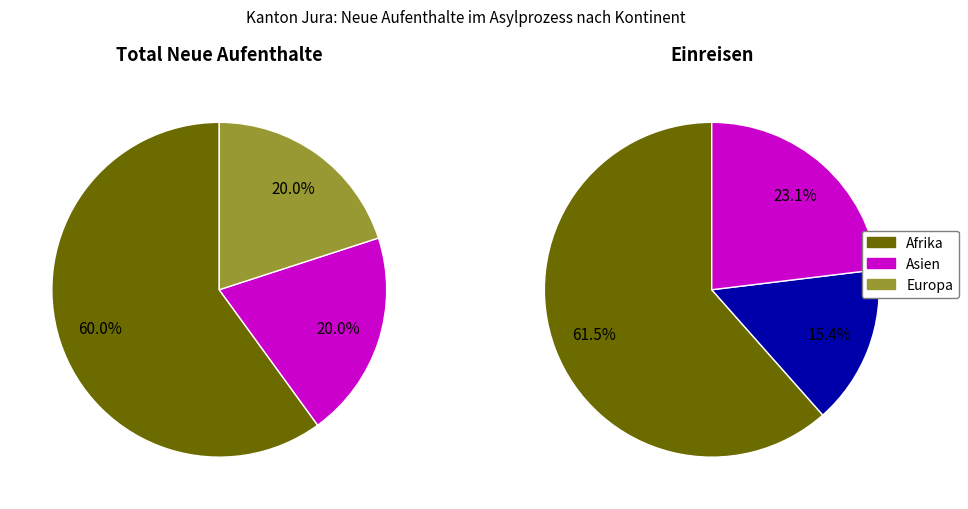

The Europa slice represents 20% of the pie. True or false?

True